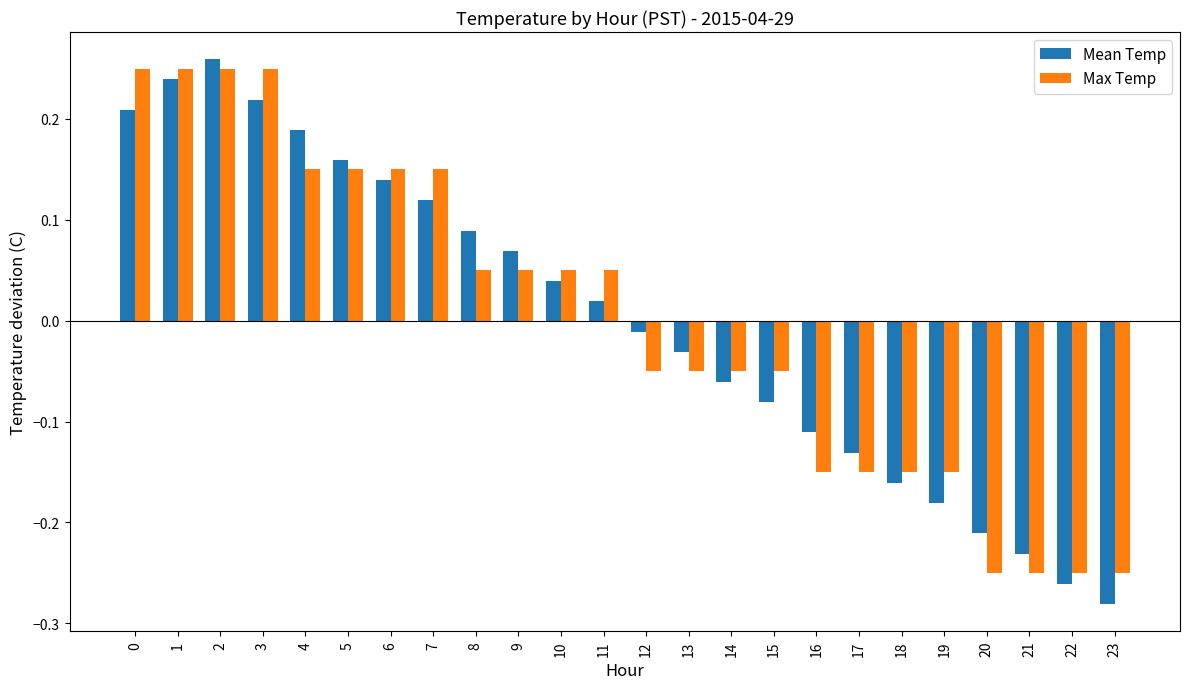

Which series has the widest spread of values?

Mean Temp